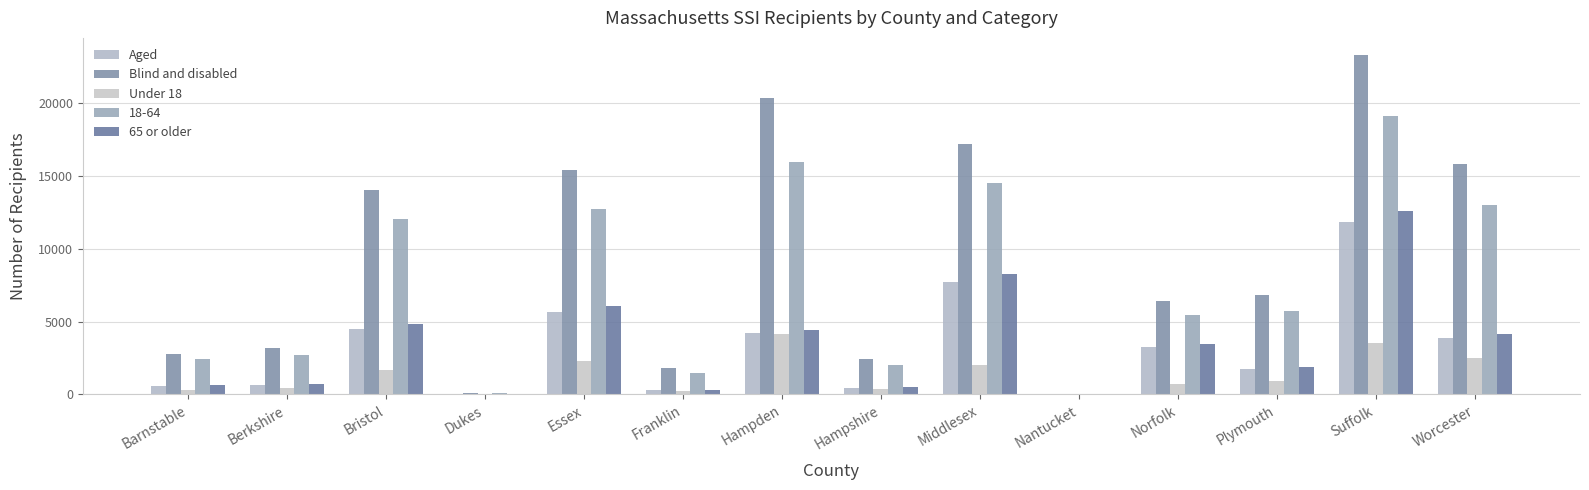

The value of Blind and disabled at Nantucket is 29. True or false?

True